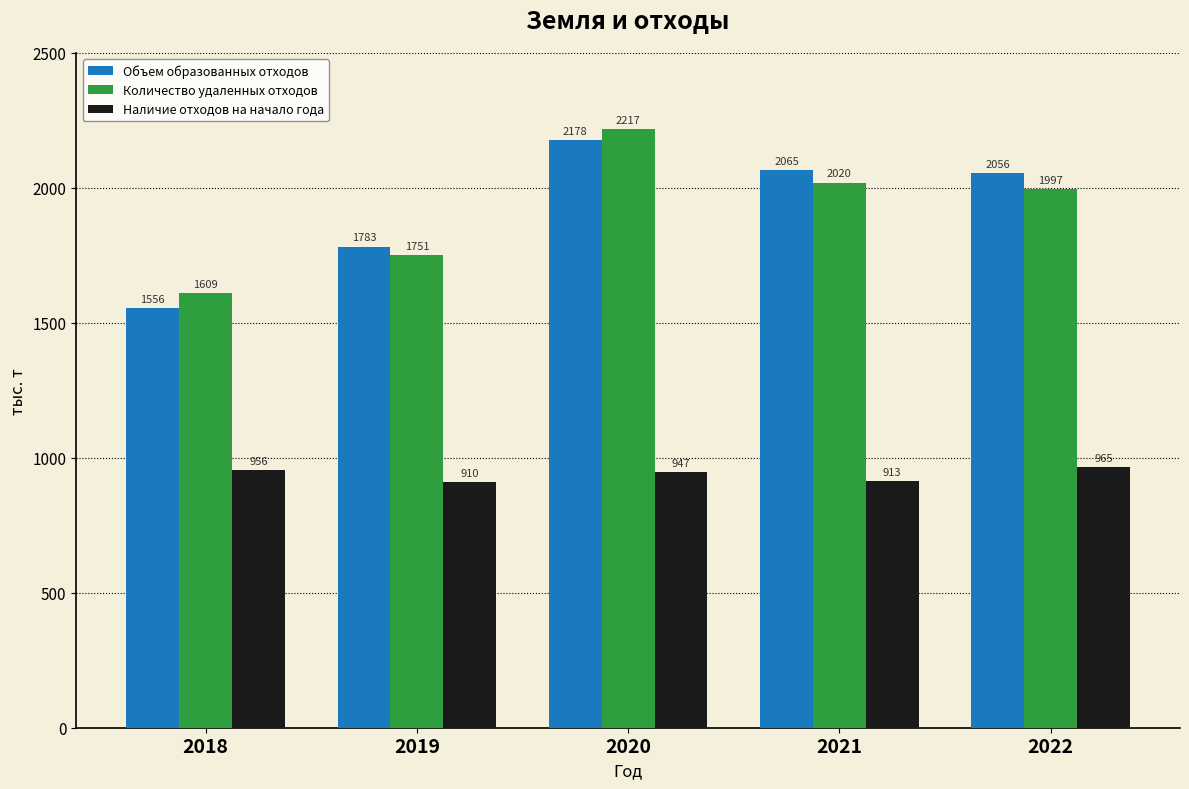

Which series has the largest total across all categories?

Объем образованных отходов